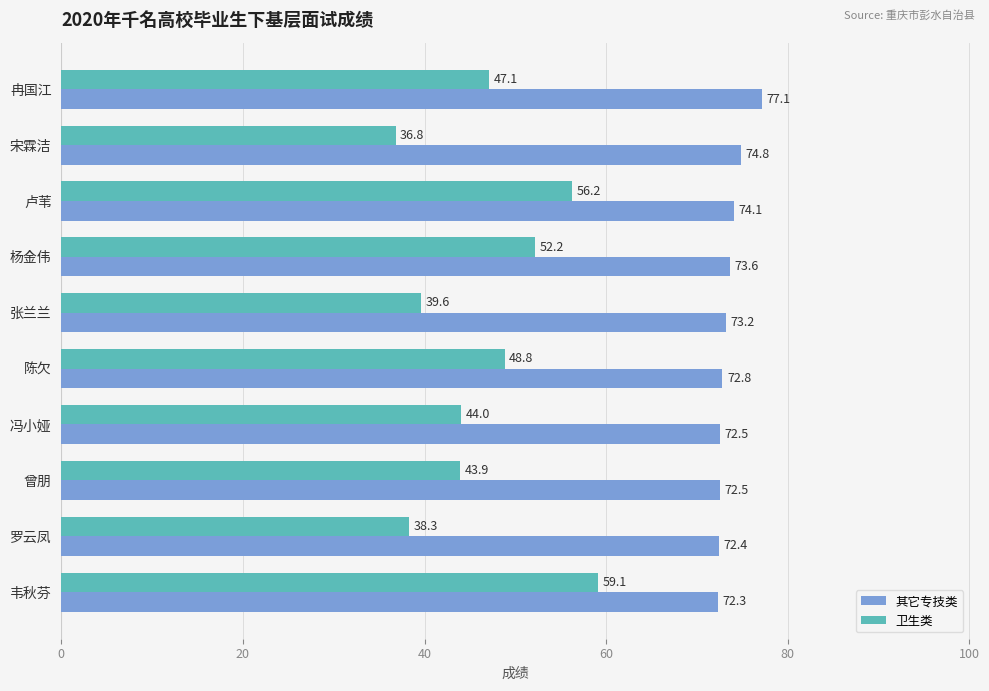

What is the spread (max minus min) of values at 罗云凤?

34.1